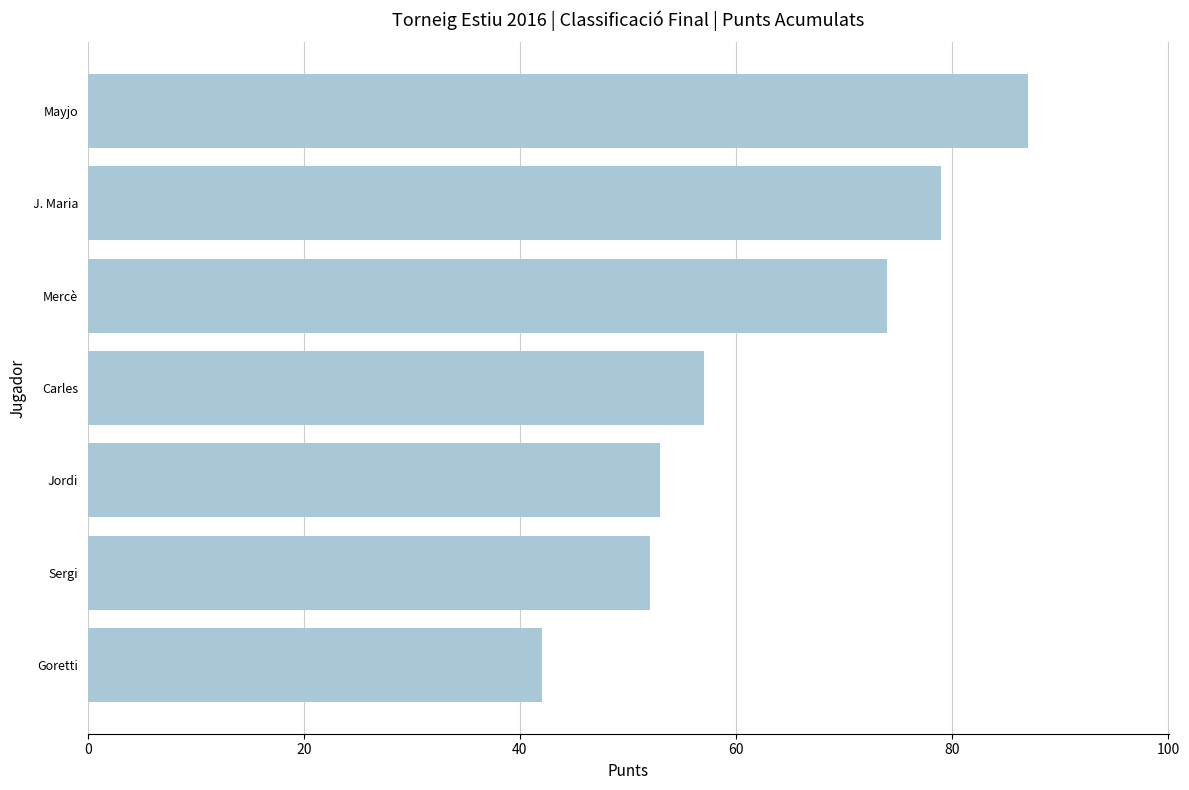

Are the bars grouped side by side (vs. stacked)?

No